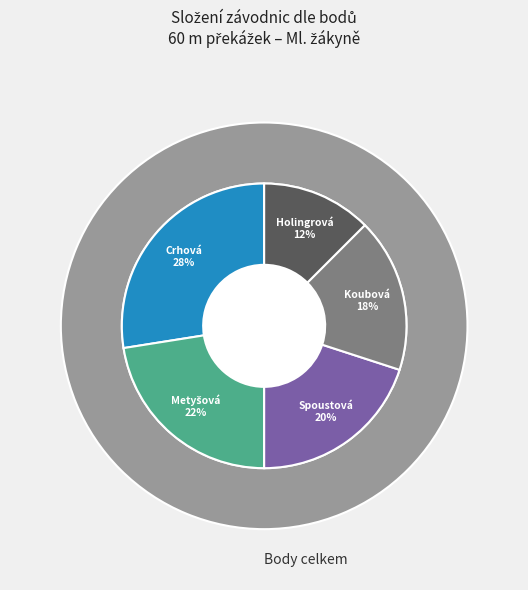

Which category has the smallest portion of the pie?

Holingrová Natálie